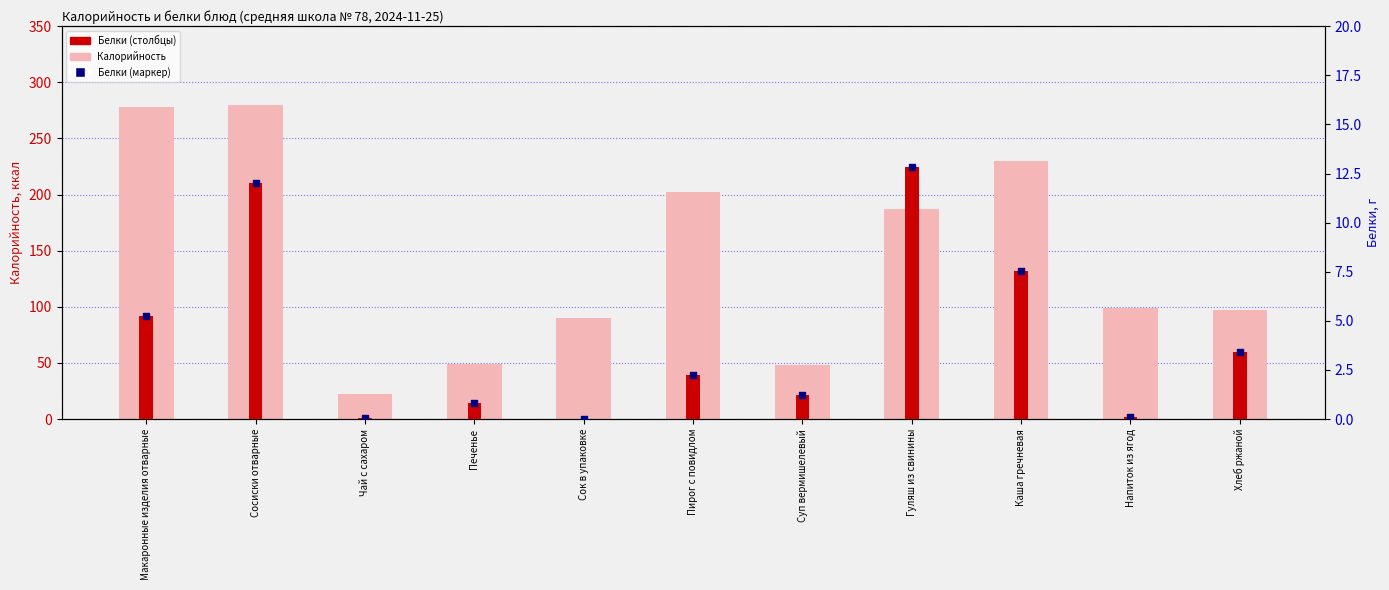

Is the value of Белки (маркер) at Каша гречневая greater than the value of Белки at Каша гречневая?

No